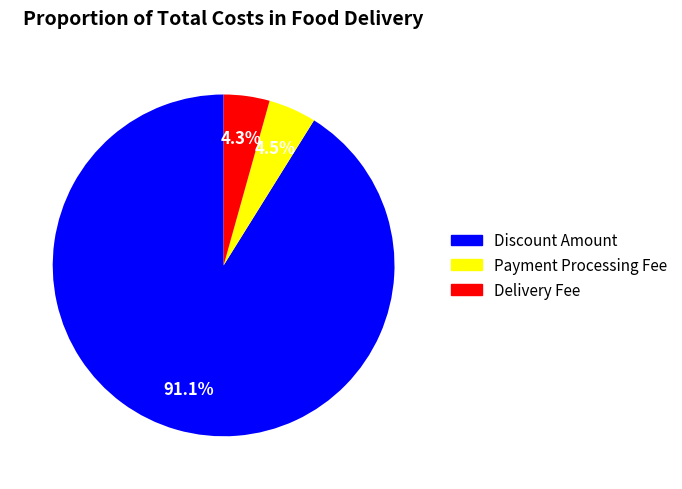

Which slice represents more than half of the pie?

Discount Amount